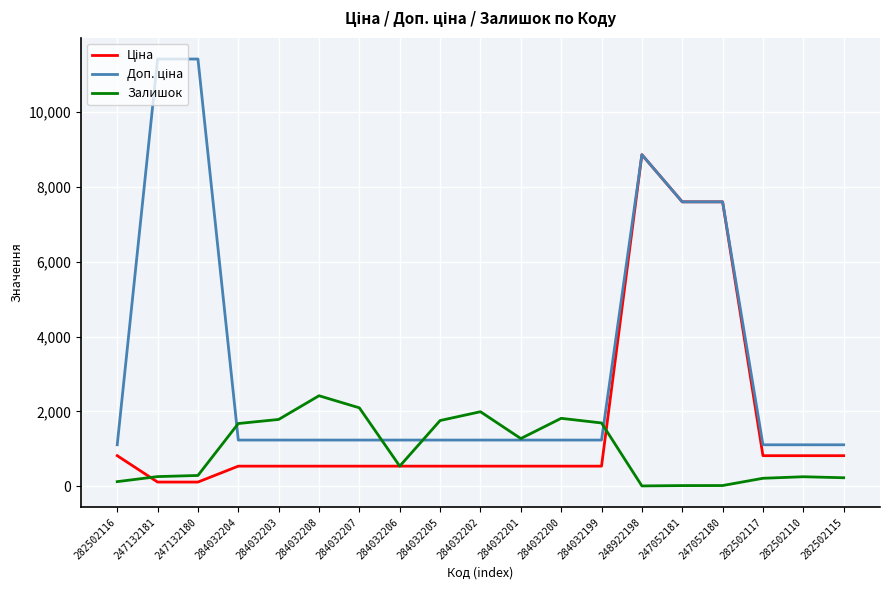

True or false: Залишок has a value of 539.0 at 284032206.

True